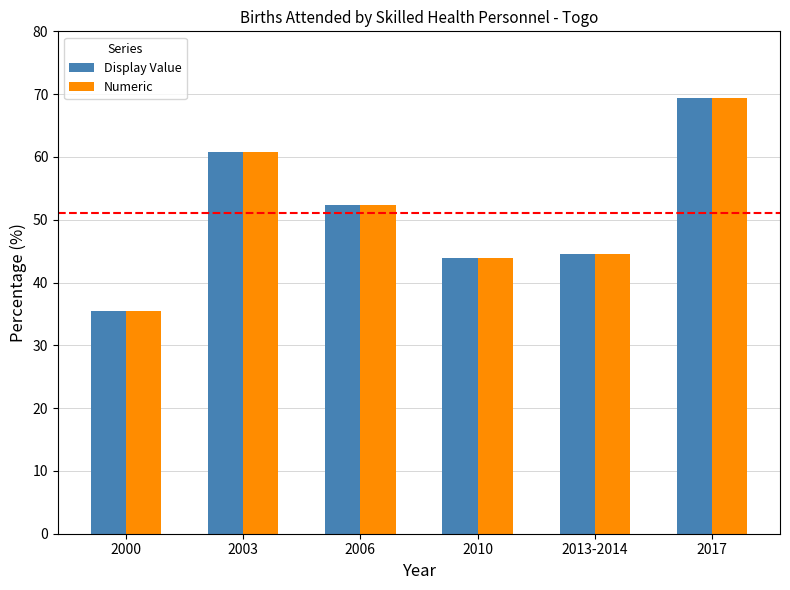

How many data points in Display Value are above 52?

3